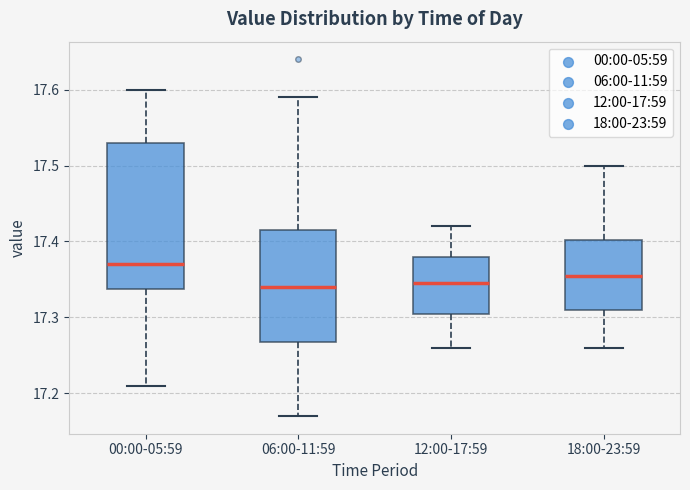

Comparing the boxes themselves (not the whiskers), which one is the tallest?

00:00-05:59